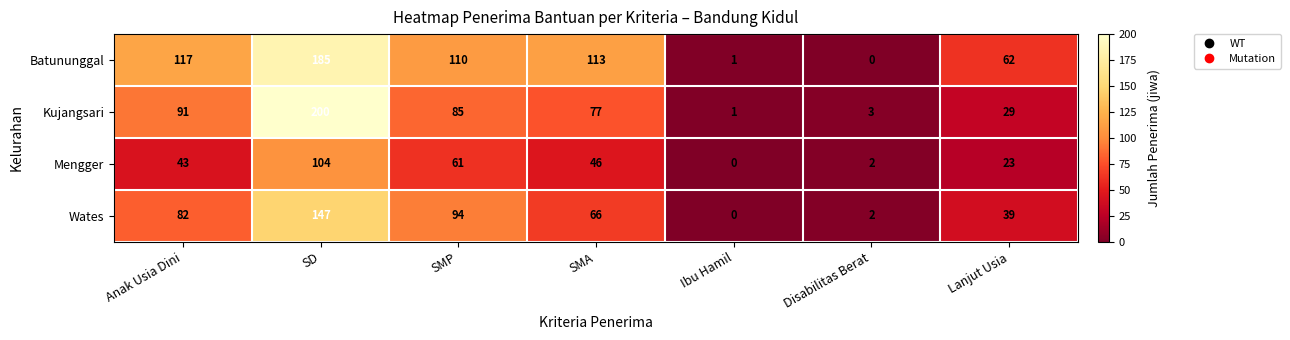

Count the number of data series in this chart.

4